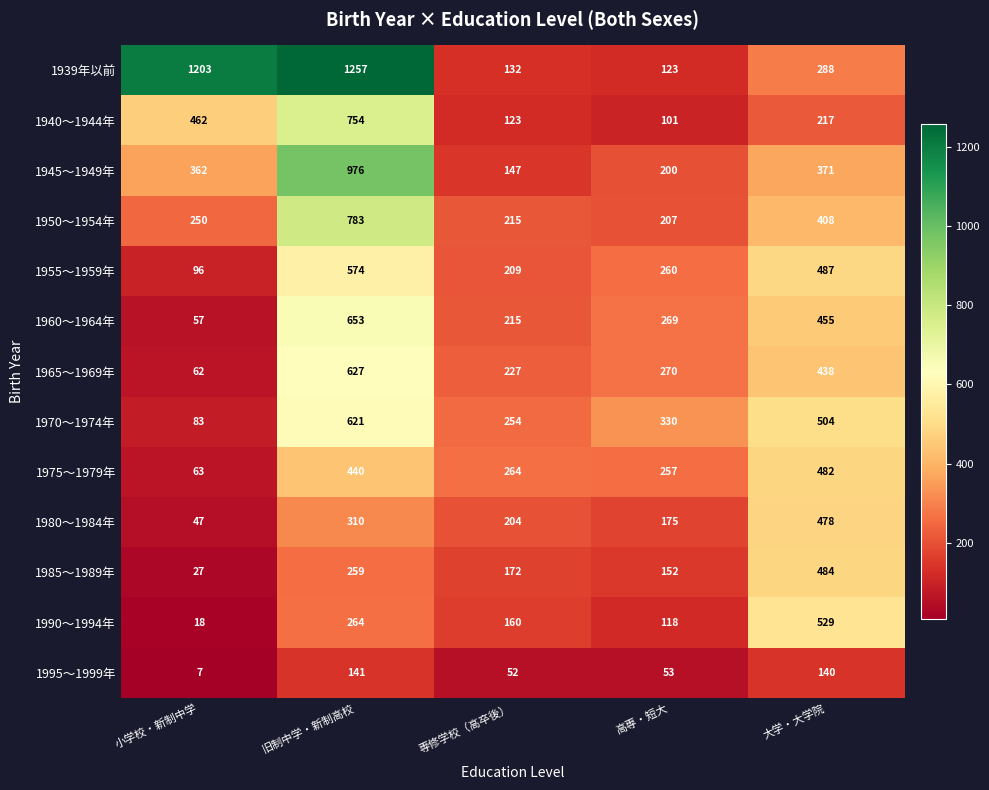

What is the difference between the 1985～1989年 values at 小学校・新制中学 and 専修学校（高卒後）?

145